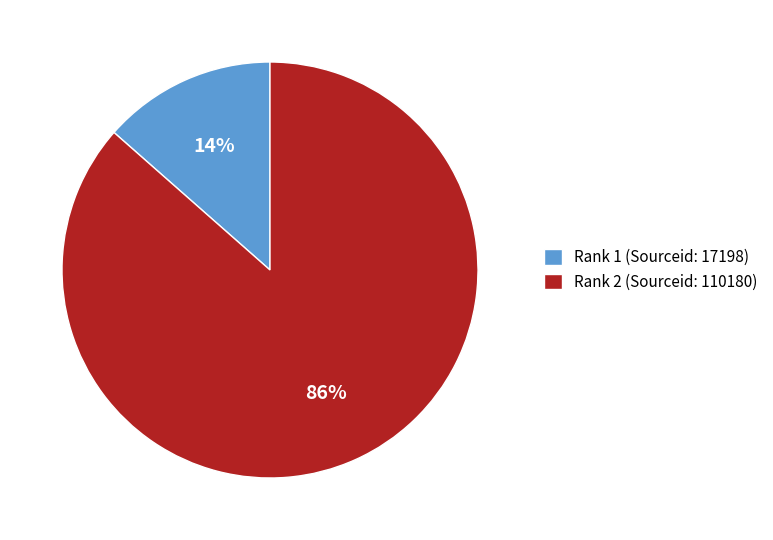

Count the number of slices in the pie.

2